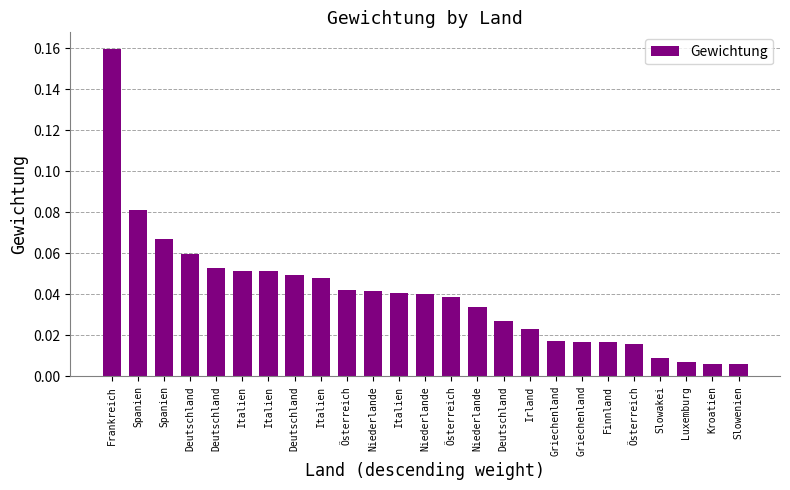

Rank the categories by value from highest to lowest.

Frankreich, Spanien, Spanien, Deutschland, Deutschland, Italien, Italien, Deutschland, Italien, Österreich, Niederlande, Italien, Niederlande, Österreich, Niederlande, Deutschland, Irland, Griechenland, Griechenland, Finnland, Österreich, Slowakei, Luxemburg, Kroatien, Slowenien